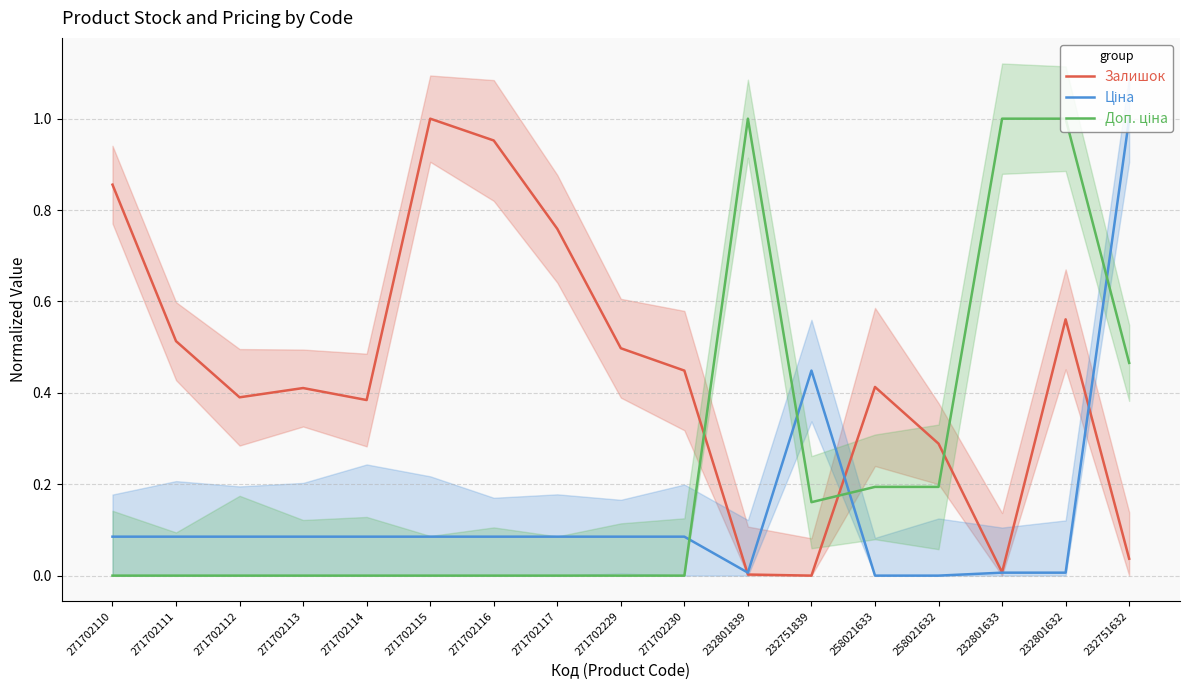

At how many categories does at least one series exceed 0?

17